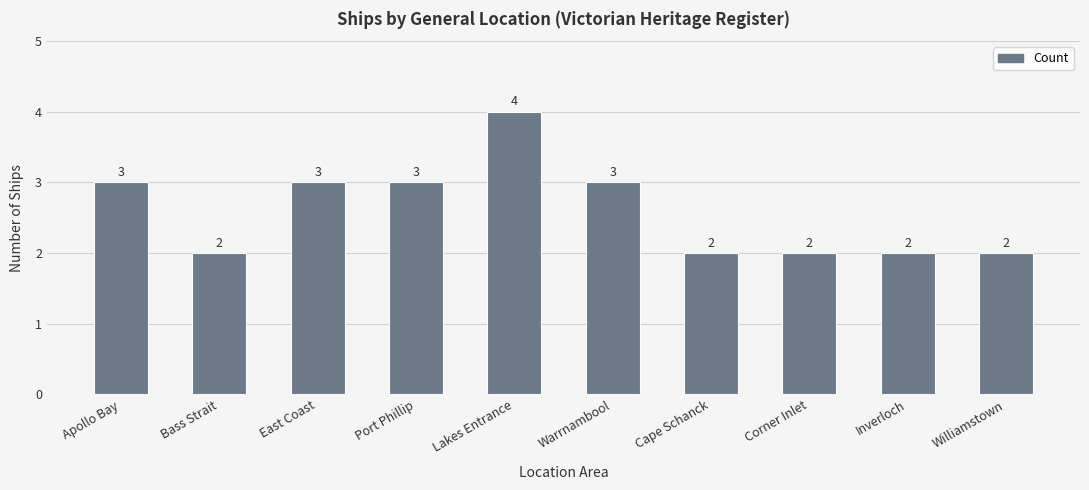

Count the values in the range 2 to 3.

9